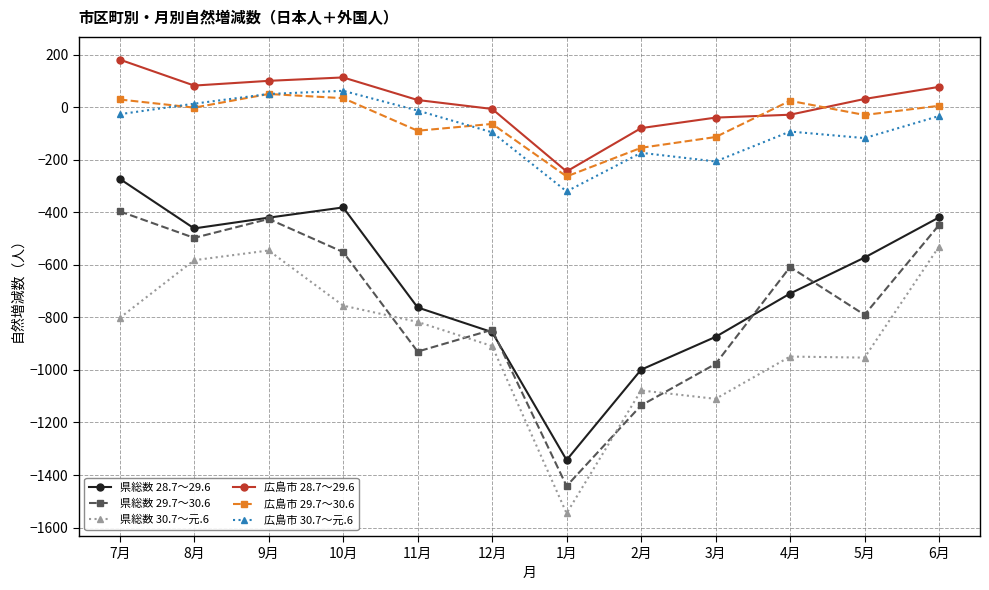

Is the value of 県総数 28.7～29.6 at 8月 greater than the value of 広島市 28.7～29.6 at 4月?

No